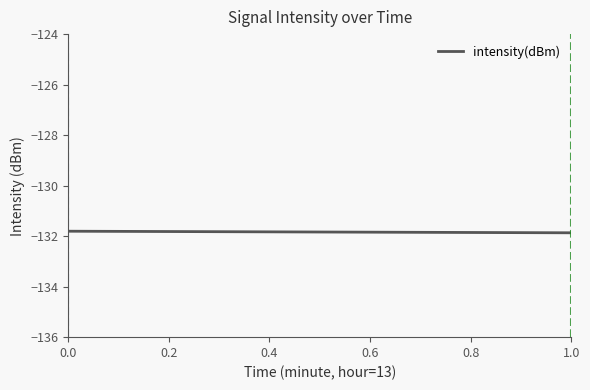

What is the smallest value displayed?

-131.9